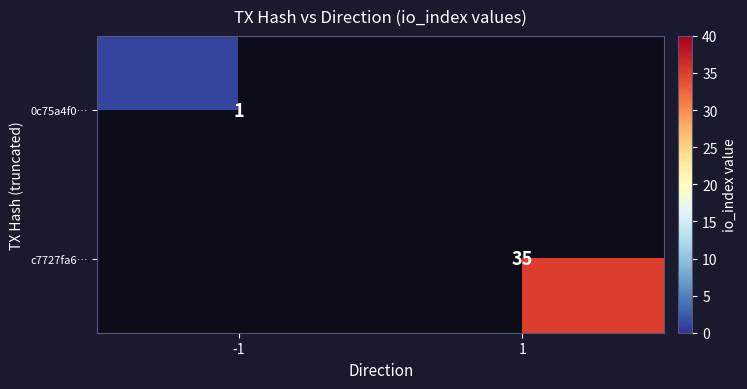

True or false: 0c75a4f0… has a value of 1 at -1.

True